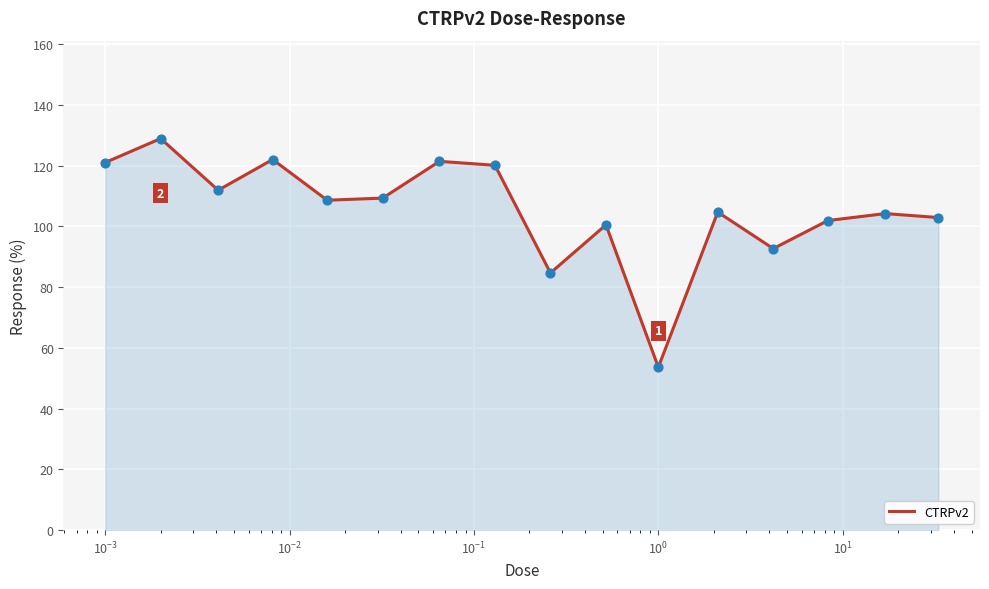

What is the maximum value shown in the chart?

128.9